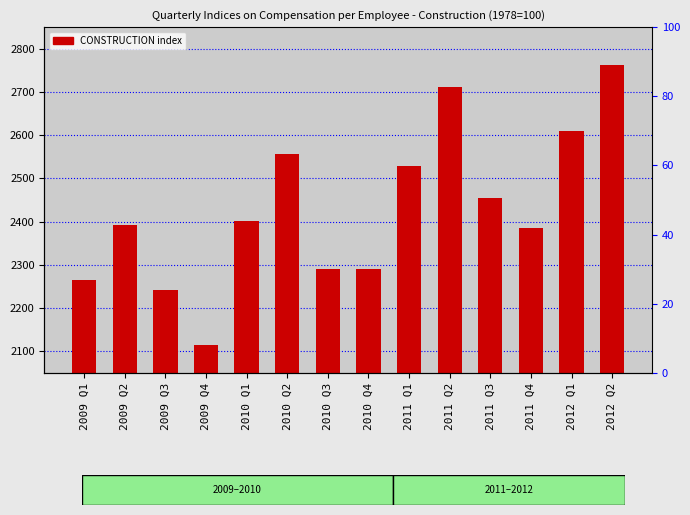

What value does the data have at 2011 Q4?

2384.7